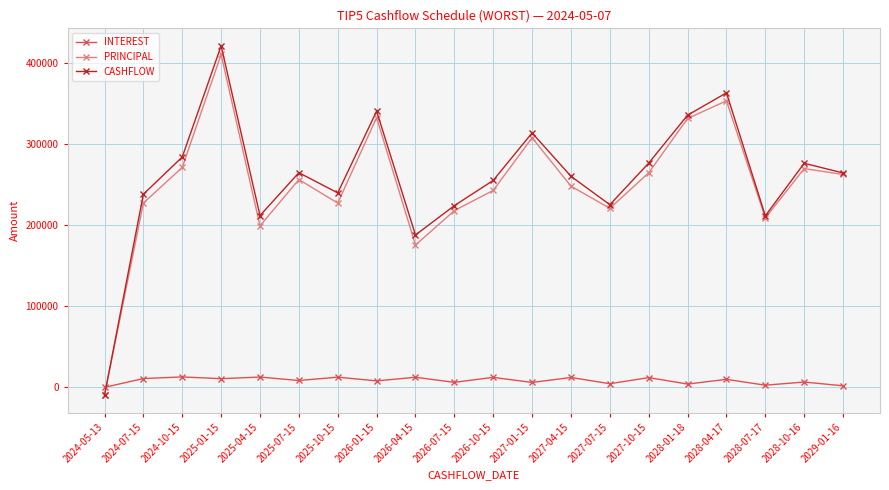

What is the spread (max minus min) of values at 2027-01-15?

307783.4